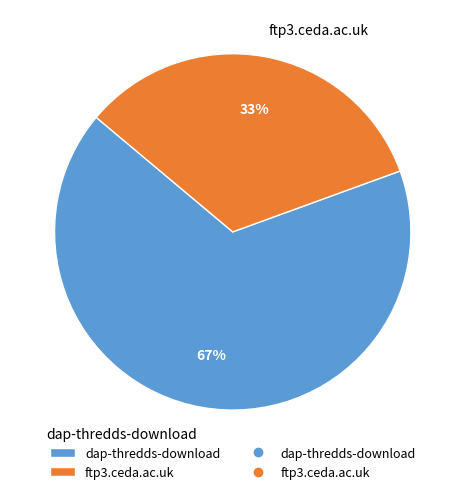

To the nearest percent, what is the combined percentage of dap-thredds-download and ftp3.ceda.ac.uk?

100%